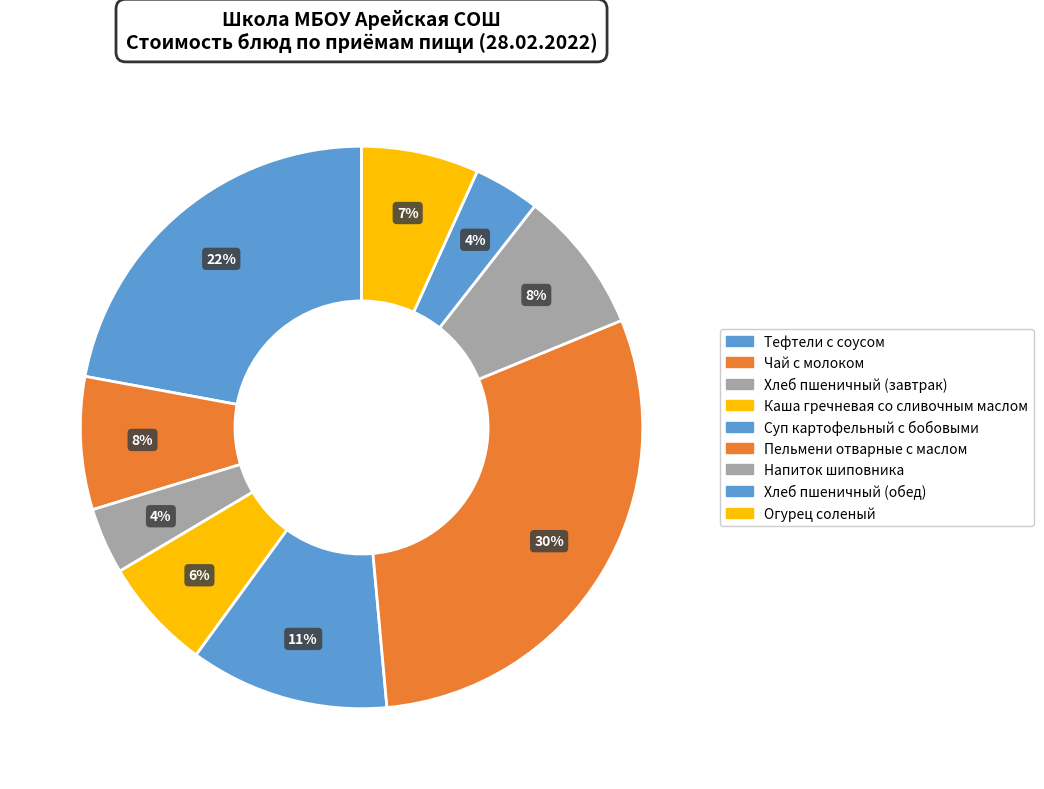

How many slices are in this pie chart?

9